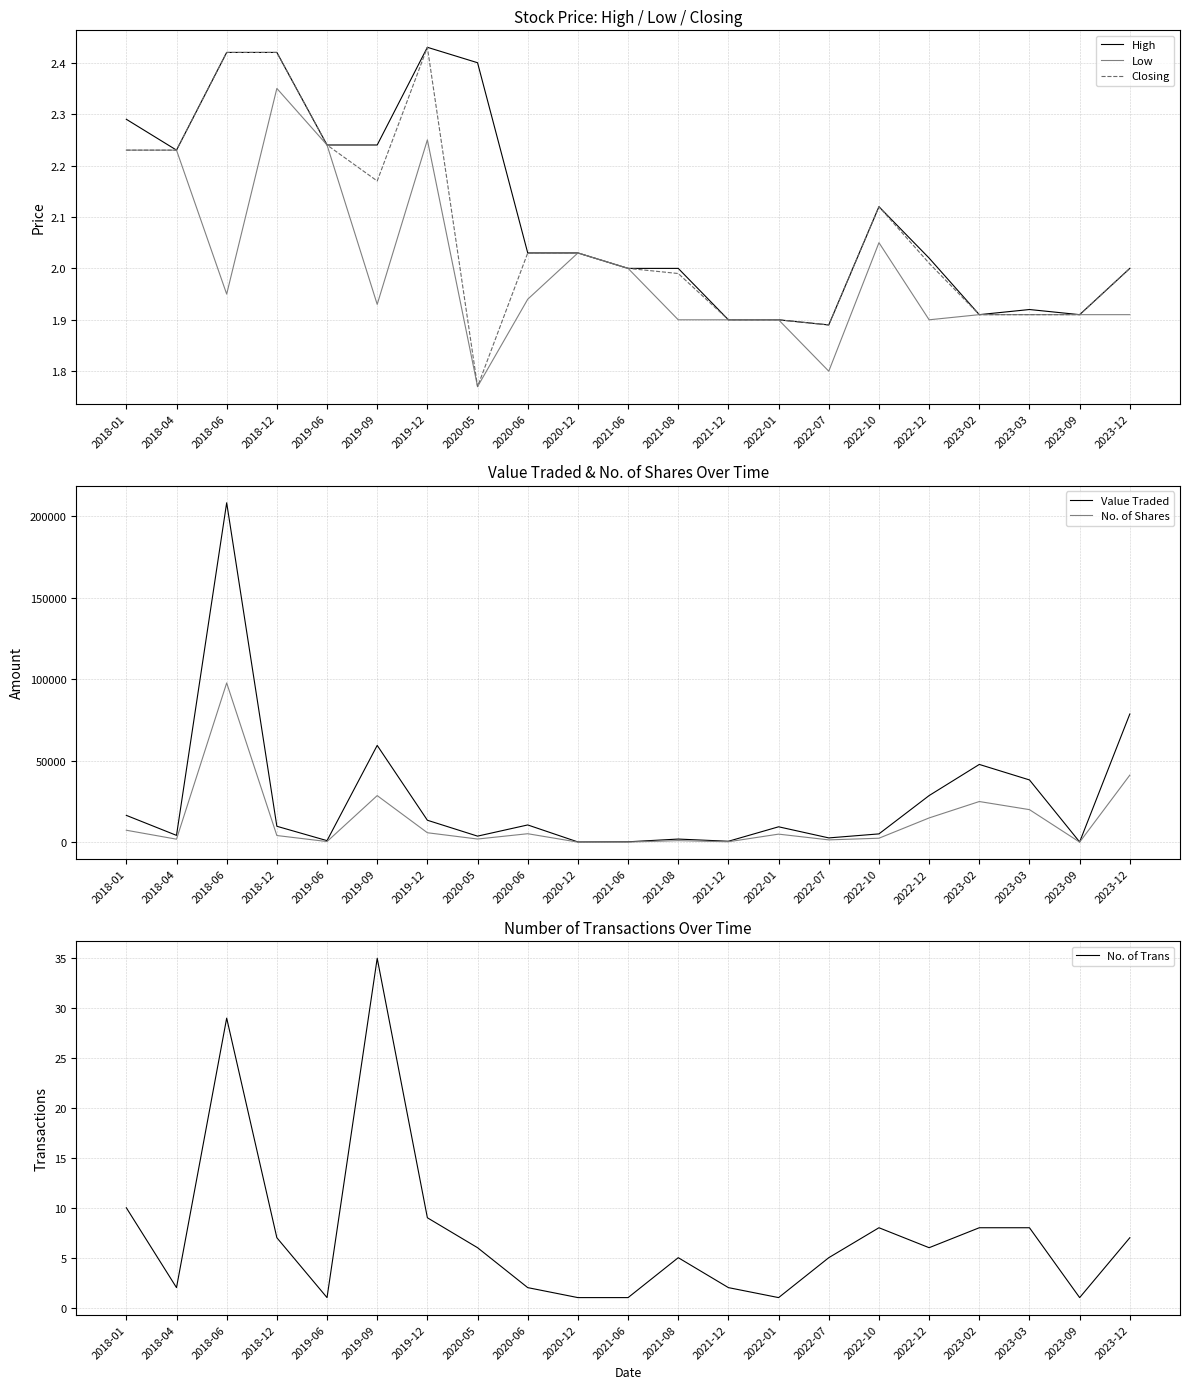

At which category does the chart reach its minimum across all series?

2019-06